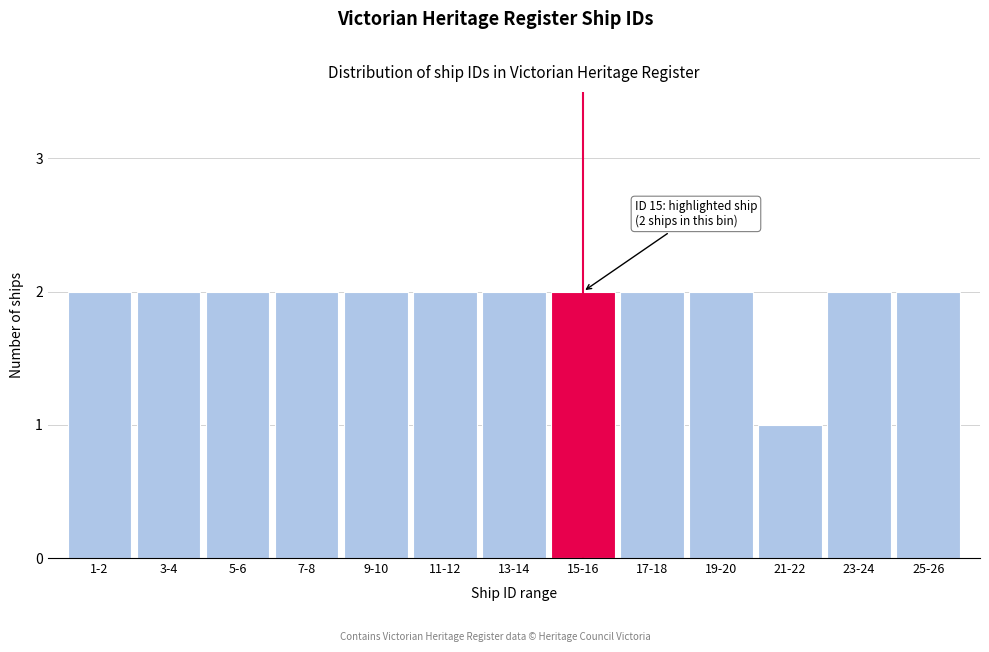

Reading left to right, what are all the values shown in this chart?

1-2=2	3-4=2	5-6=2	7-8=2	9-10=2	11-12=2	13-14=2	15-16=2	17-18=2	19-20=2	21-22=1	23-24=2	25-26=2